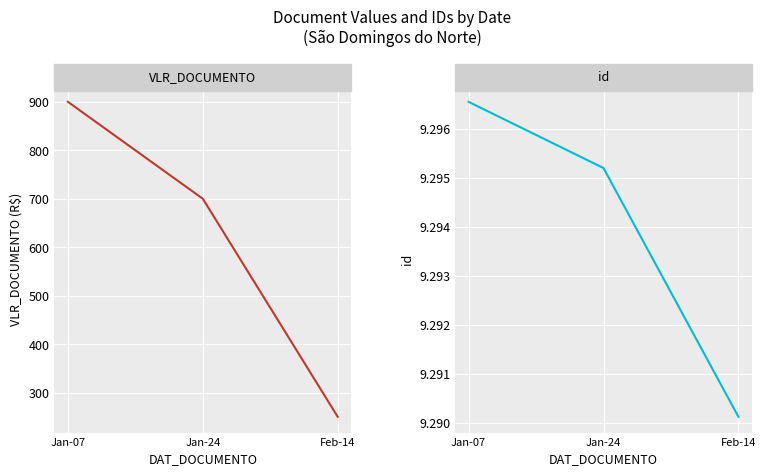

Reading left to right, extract all data points from this chart.

VLR_DOCUMENTO: Jan-07=900	Jan-24=700	Feb-14=250
id: Jan-07=9296545	Jan-24=9295194	Feb-14=9290118